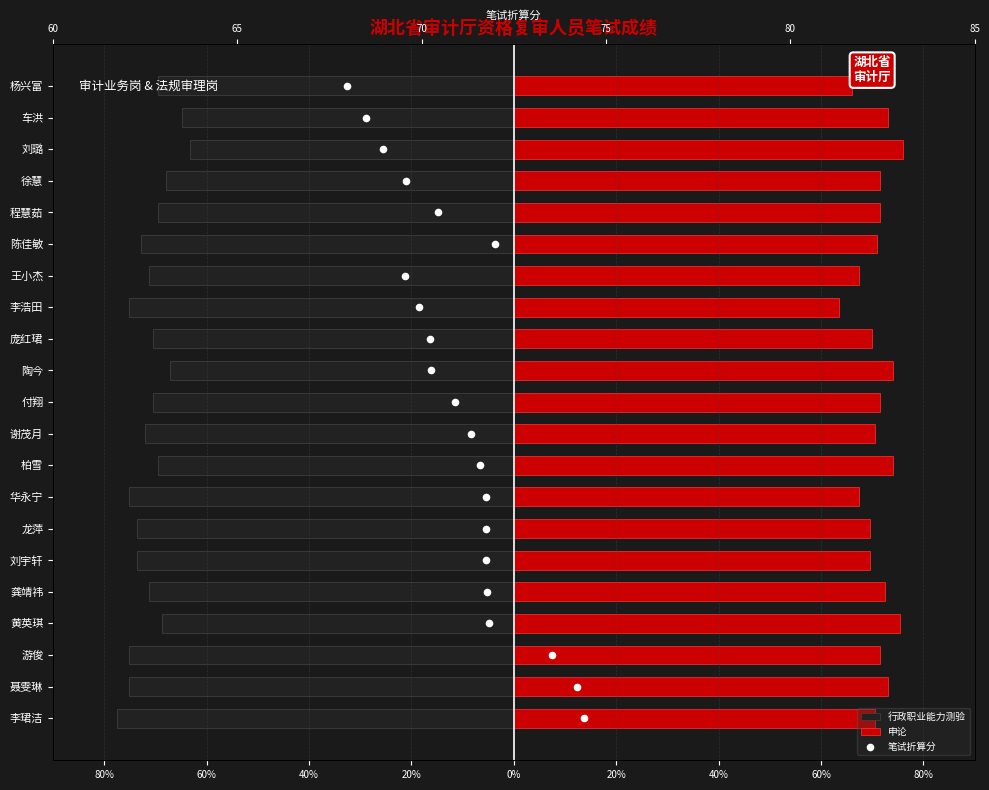

Is the value of 申论 at 9 greater than the value of 笔试折算分 at 20?

Yes